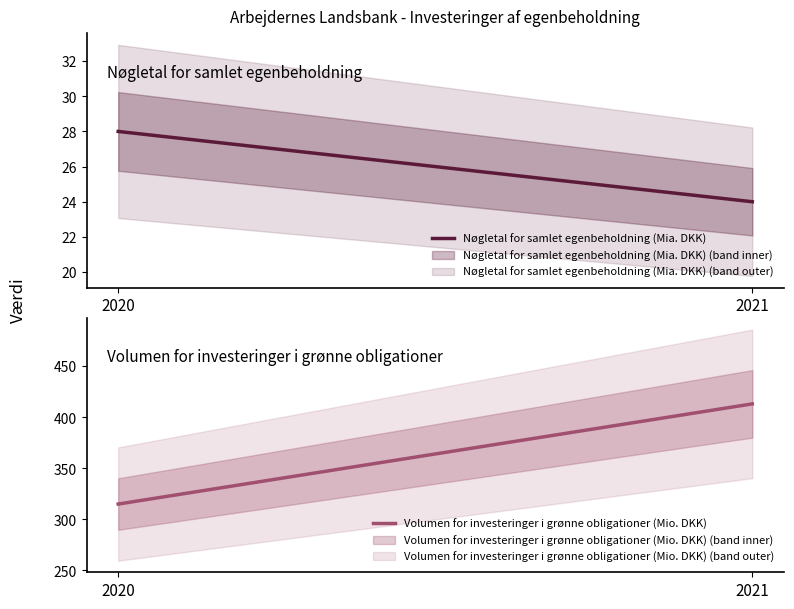

How many lines are shown in the chart?

2